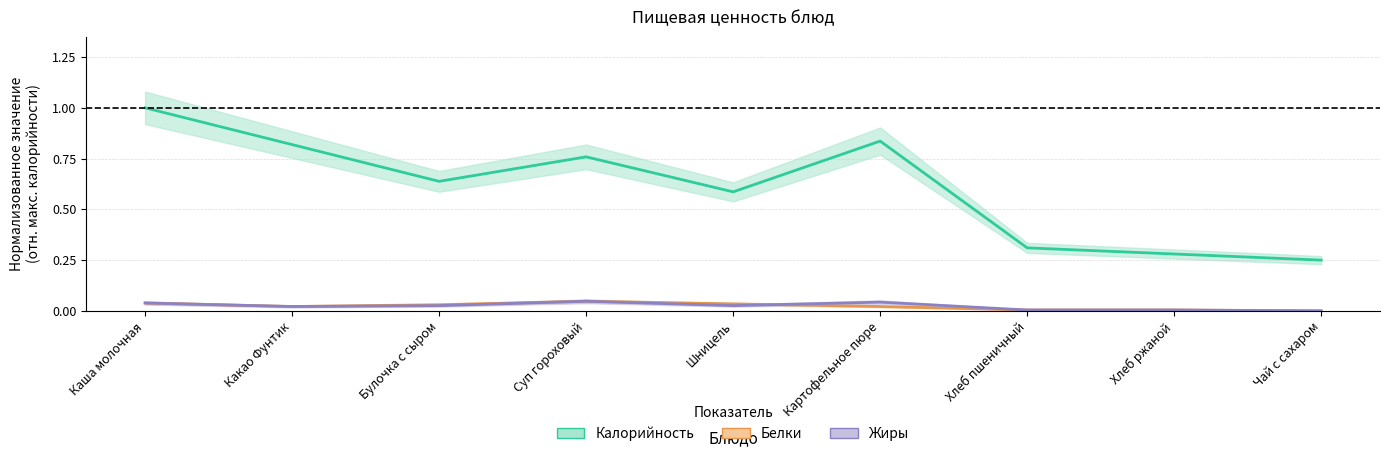

At how many categories does at least one series exceed 0?

9